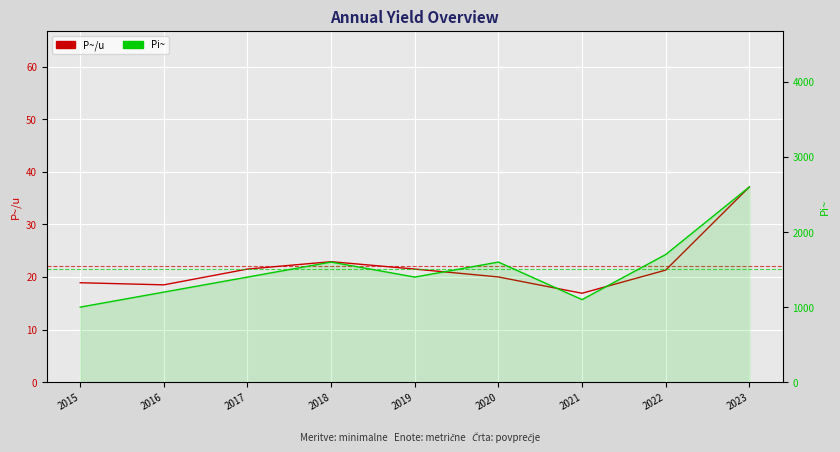

Rank the series by their average value, from highest to lowest.

Pi~, P~/u